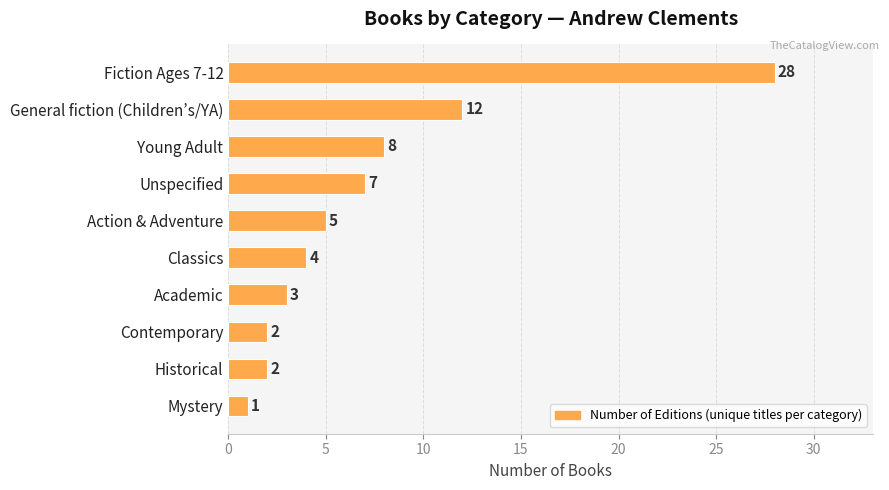

What is the change in value from General fiction (Children’s/YA) to Mystery?

-11